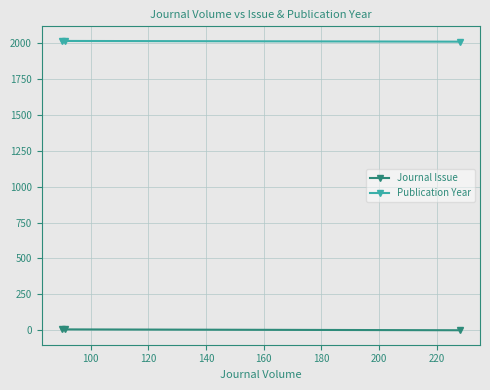

How many values in the Journal Issue series exceed 7?

1